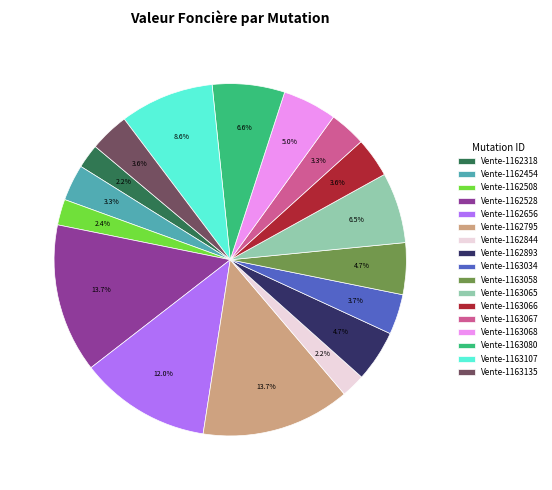

Which has a higher value, Vente-1162844 or Vente-1163058?

Vente-1163058